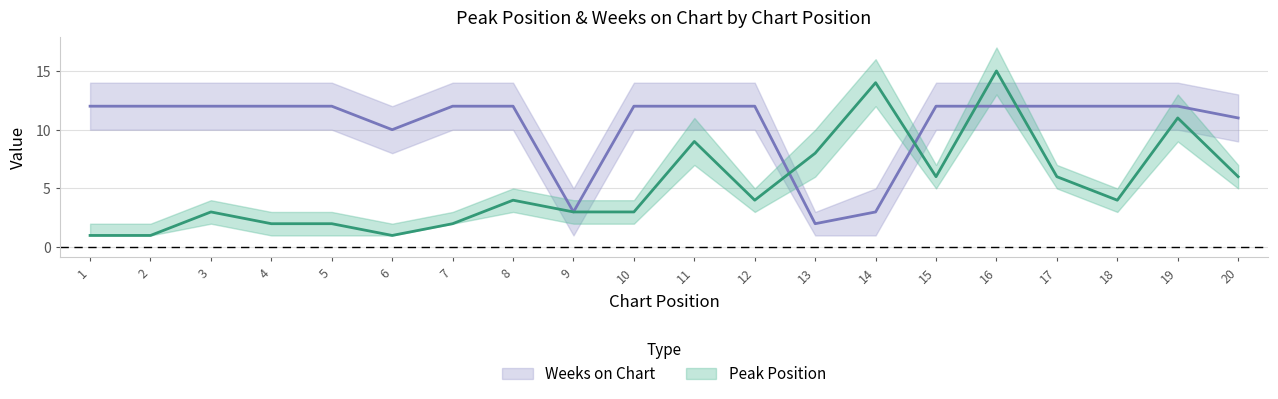

Where is the first local minimum for Peak Position?

6